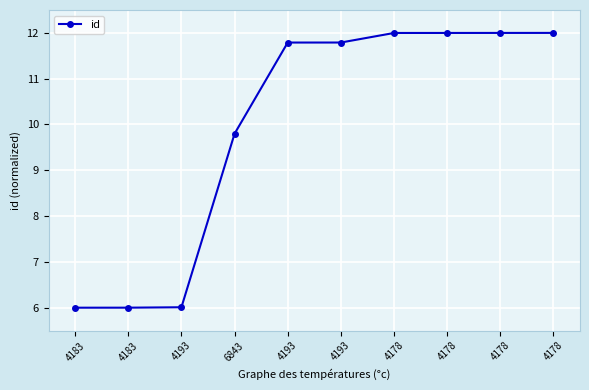

True or false: the data shows 6.0 at 4193.

True